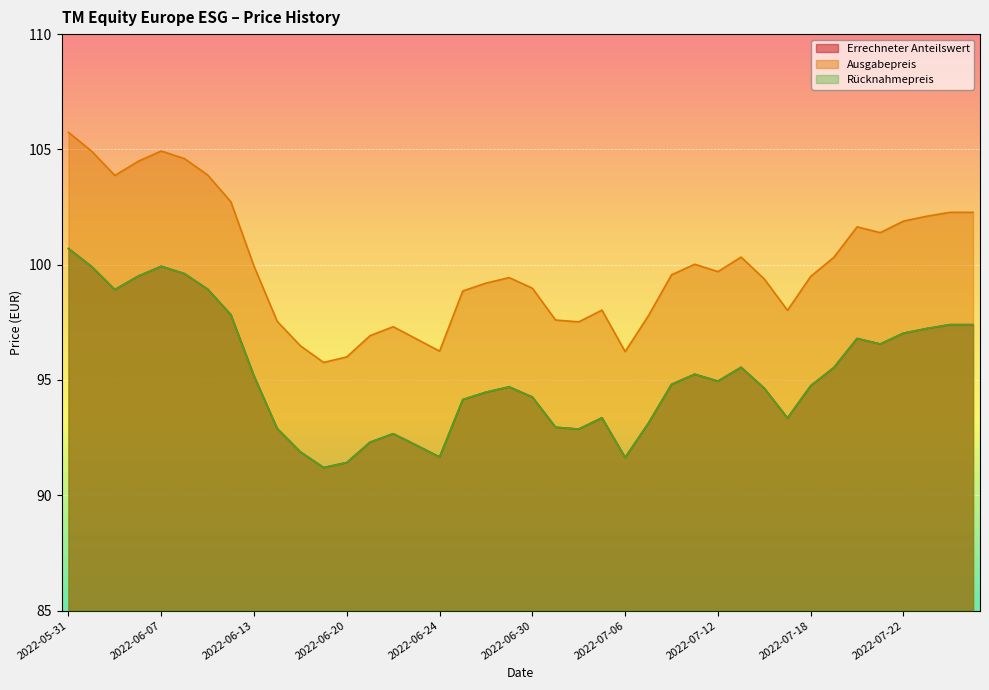

Does the chart display data point markers on the line(s)?

No